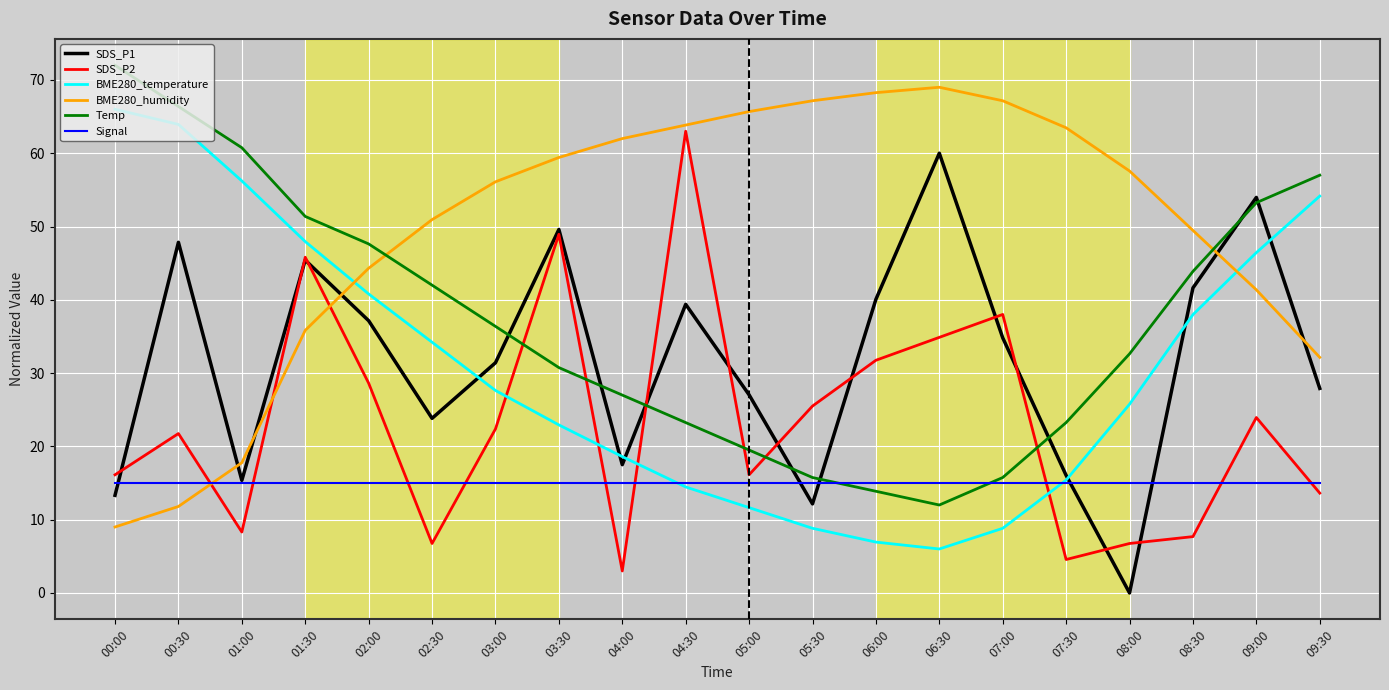

List the series in order of their peak value, lowest first.

Signal, SDS_P1, SDS_P2, BME280_temperature, BME280_humidity, Temp